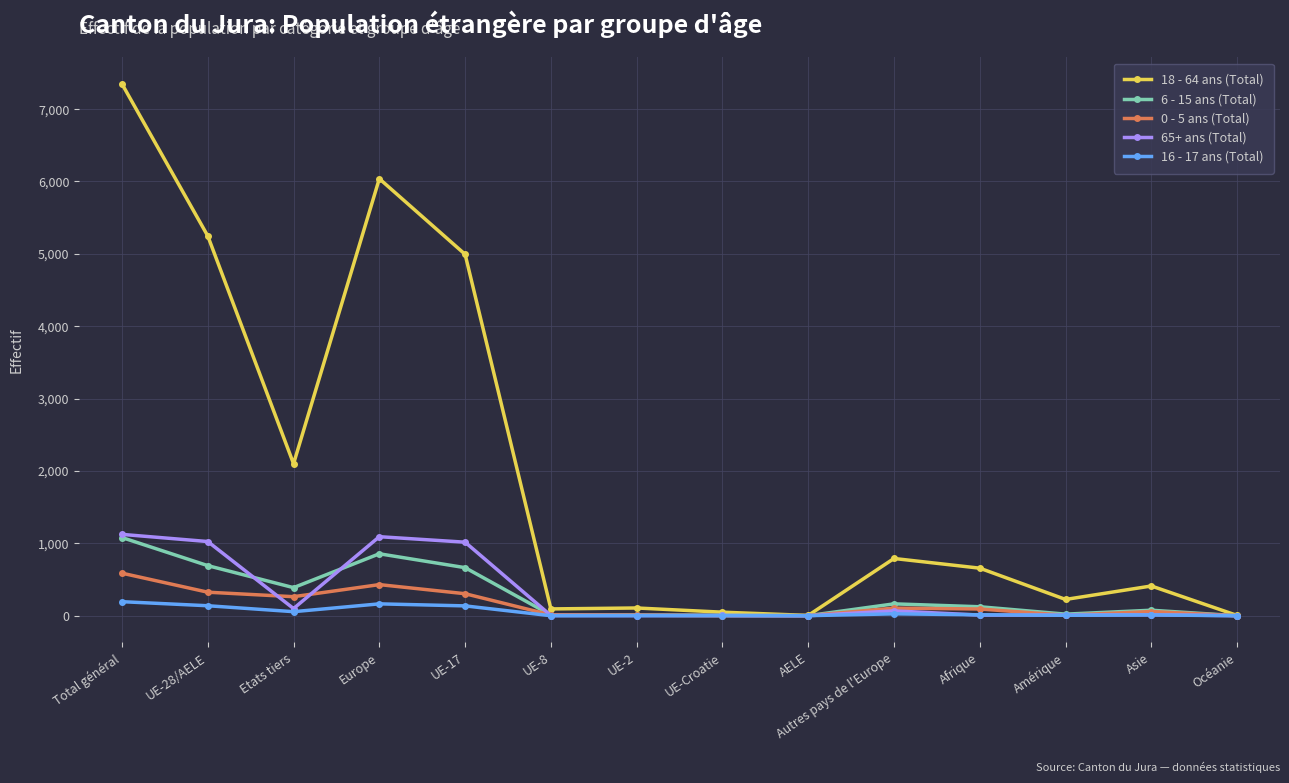

How many categories are shown in the chart?

14